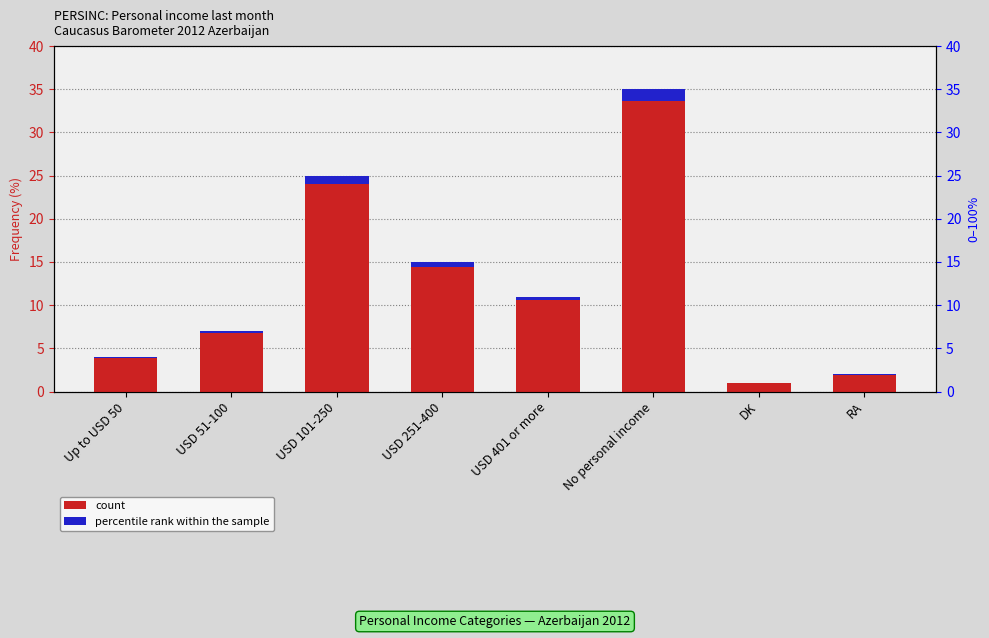

What is the sum of the percentile rank within the sample values at USD 251-400 and No personal income?

2.0